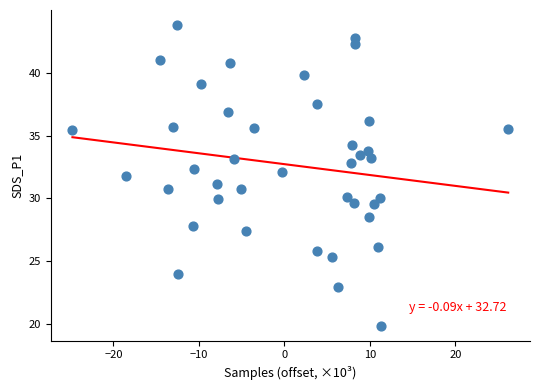

What is the range of X values (max minus min)?

51.0